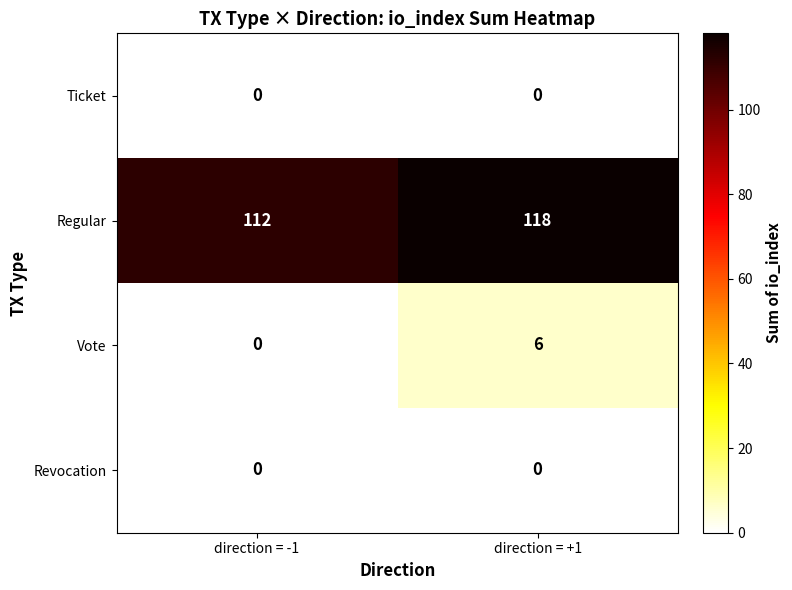

How many categories are shown in the chart?

2